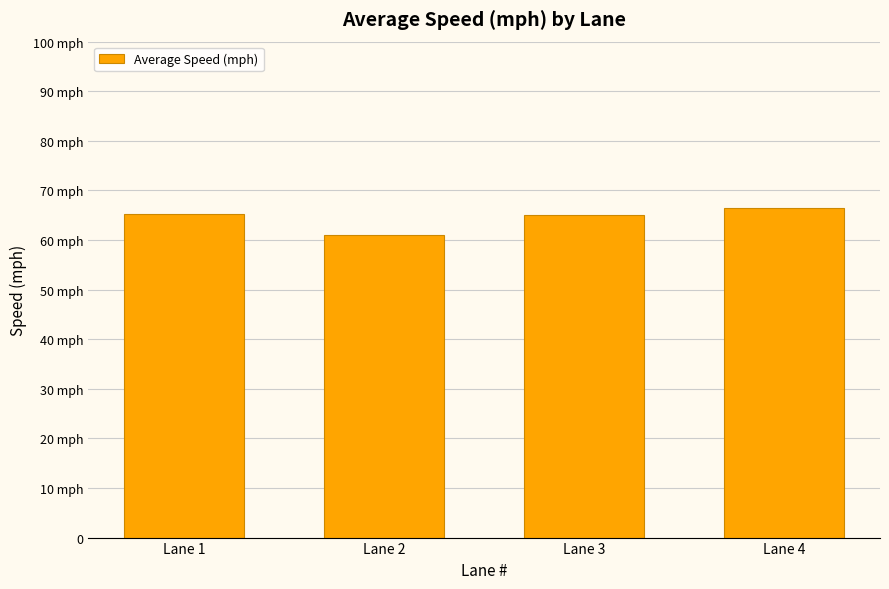

Does the chart contain any negative values?

No